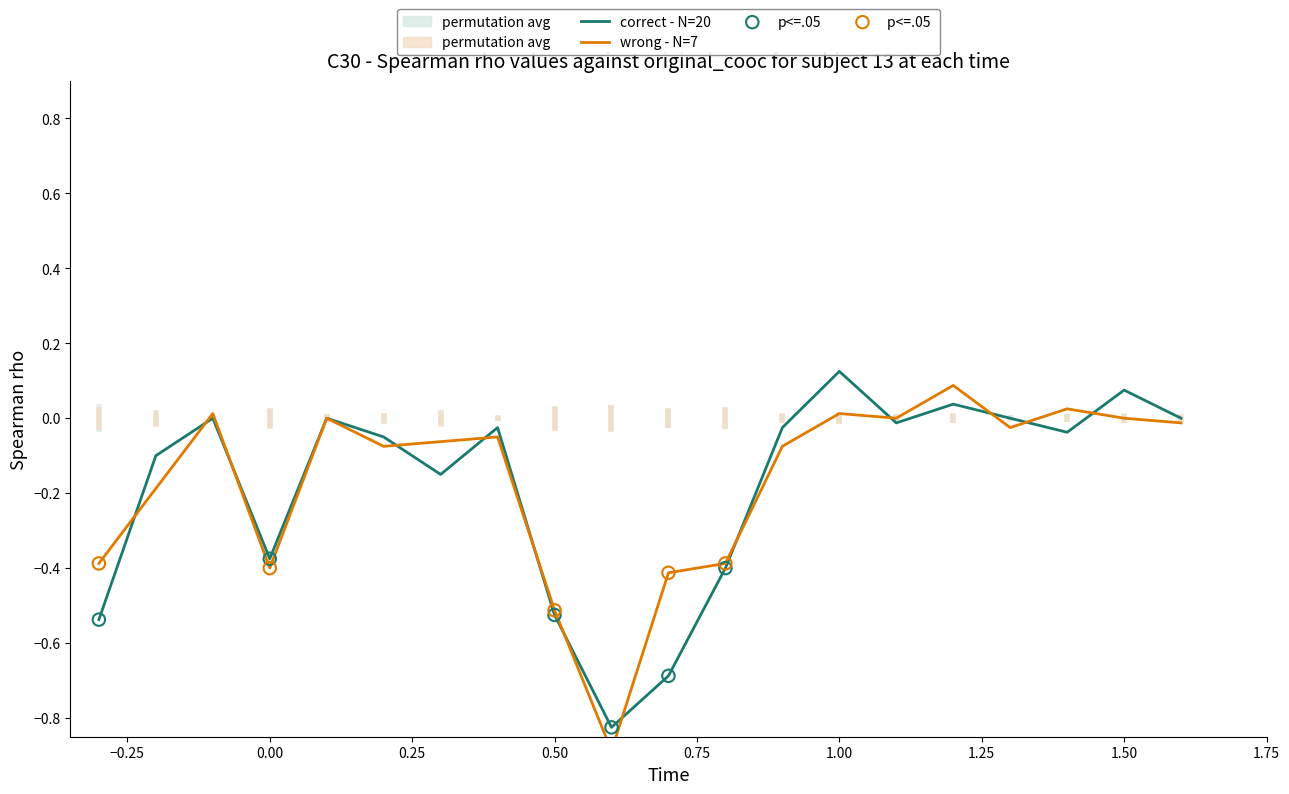

Which series contains the highest Y value?

correct - N=20